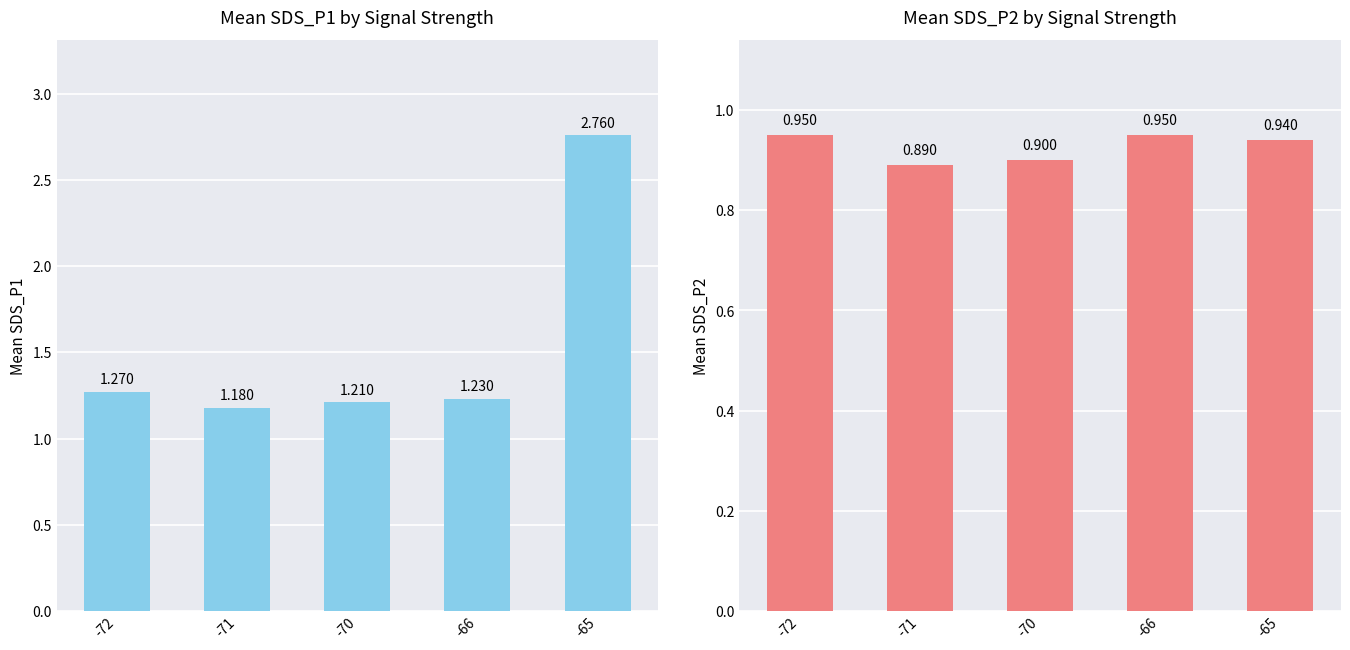

Reading left to right, extract all data points from this chart.

Mean SDS_P1: 1.3	1.2	1.2	1.2	2.8
Mean SDS_P2: 0.9	0.9	0.9	0.9	0.9